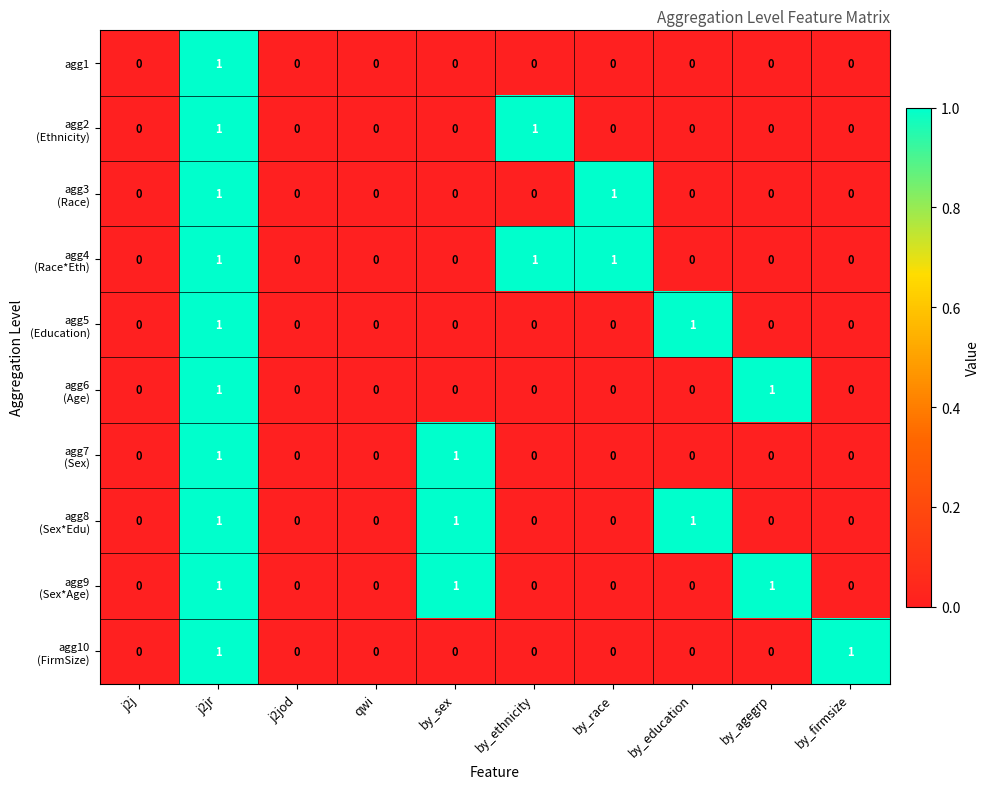

At which category is the sum across all series the highest?

j2jr